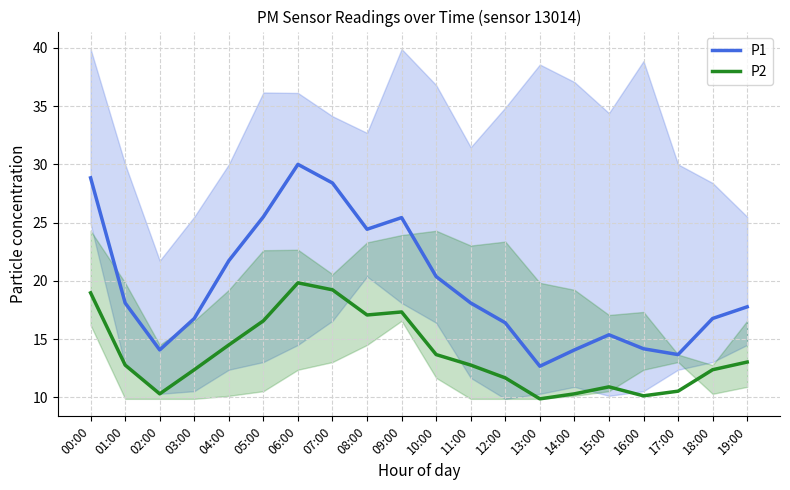

Read the P2 value at 17:00.

10.5